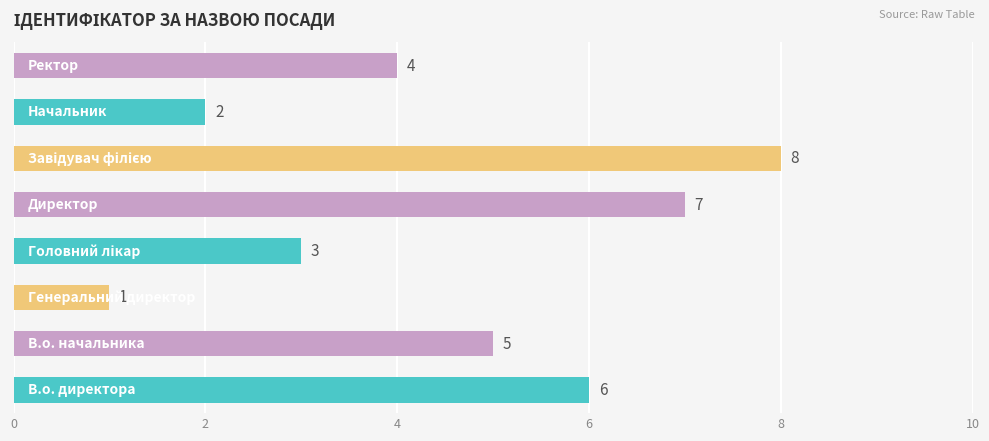

Count the values in the range 3 to 7.

5